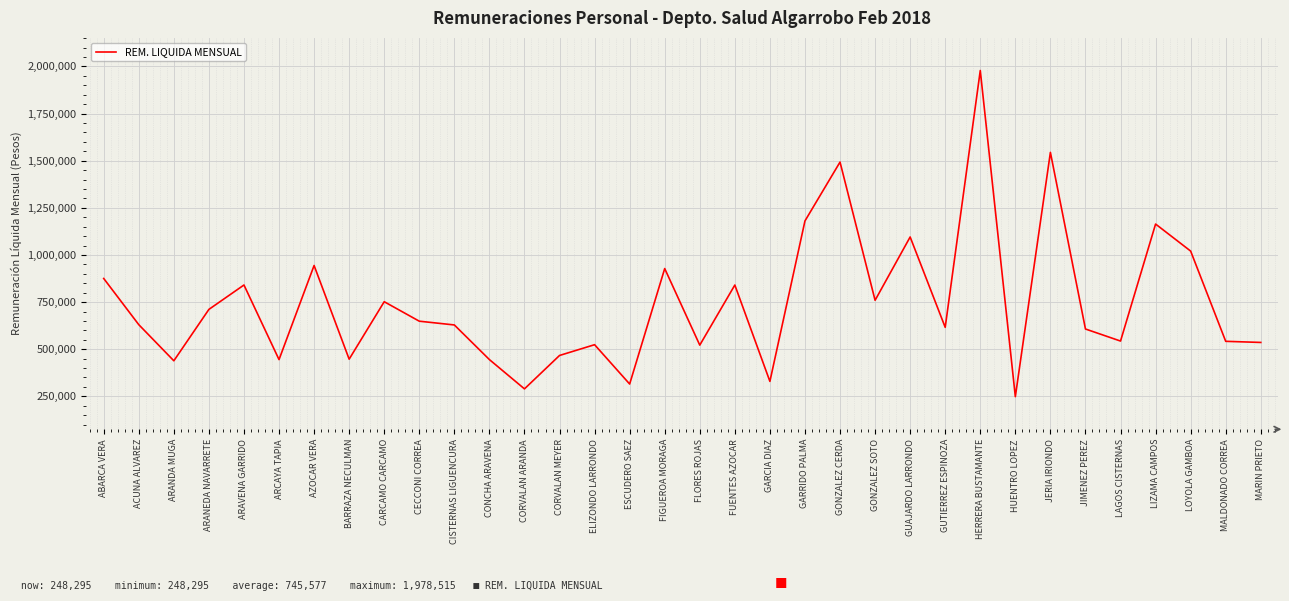

What is the ratio of the value at CECCONI CORREA to the value at MALDONADO CORREA?

1.2